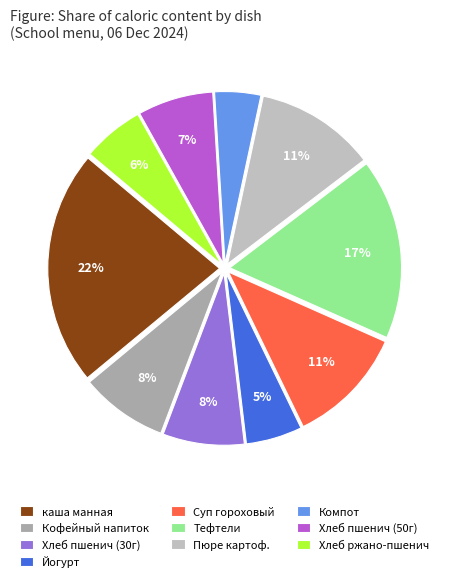

How many slices are in this pie chart?

10